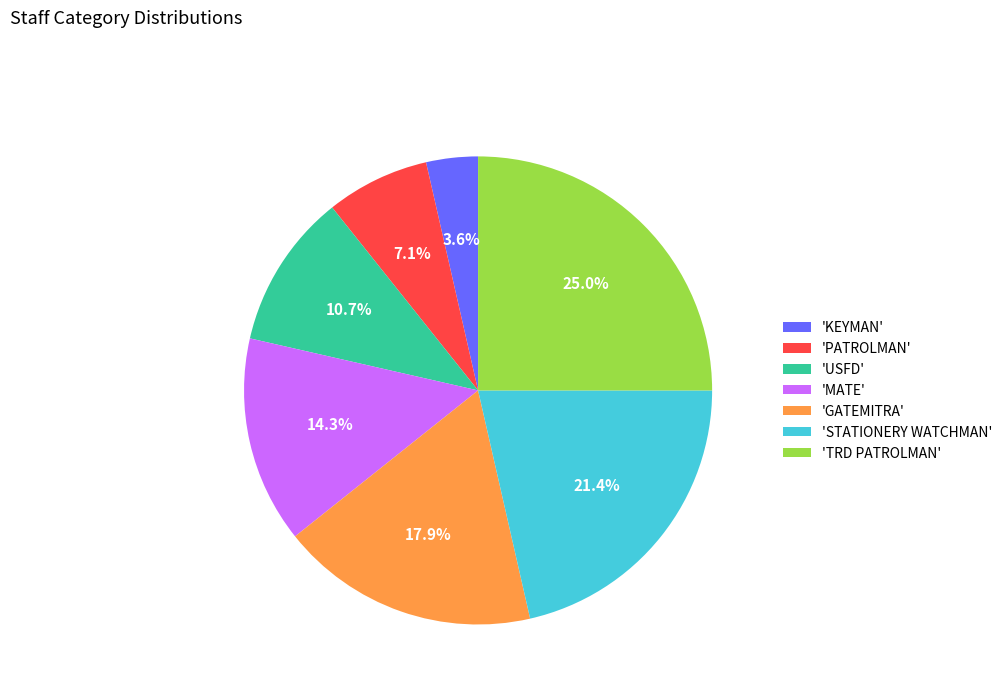

To the nearest percent, what is the difference between the largest and smallest slice percentages?

21%